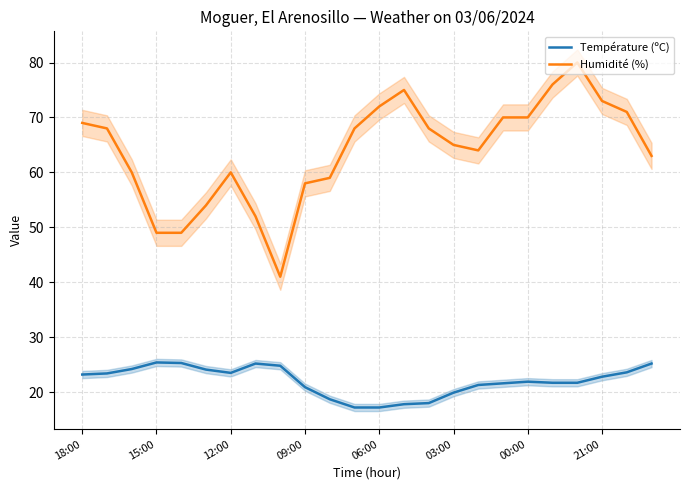

At which label does Température (ºC) first exceed 22?

18:00